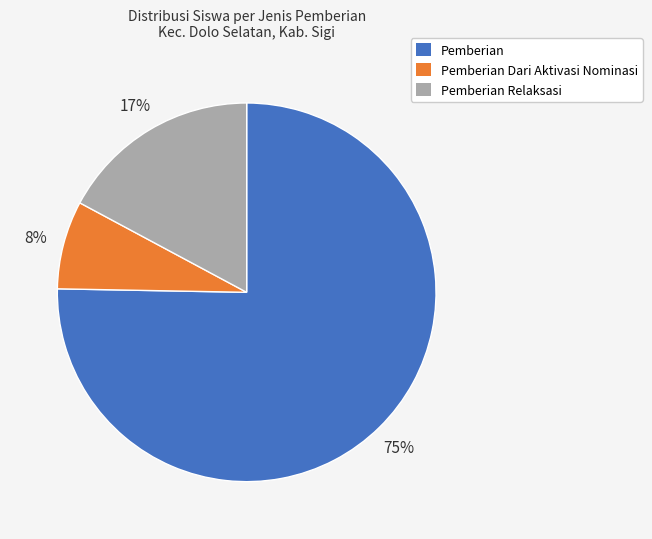

To the nearest percent, what is the average slice percentage?

33%